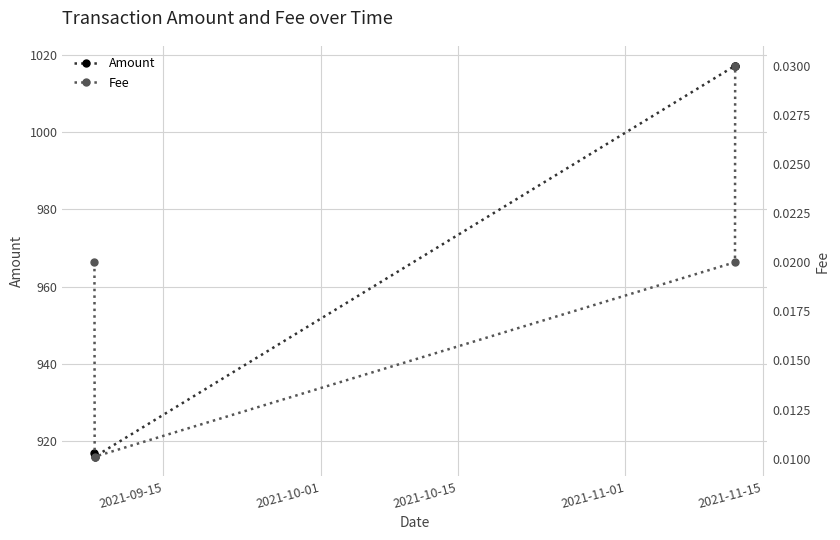

What is the value of the Amount point at the 4th from the left?

1017.1